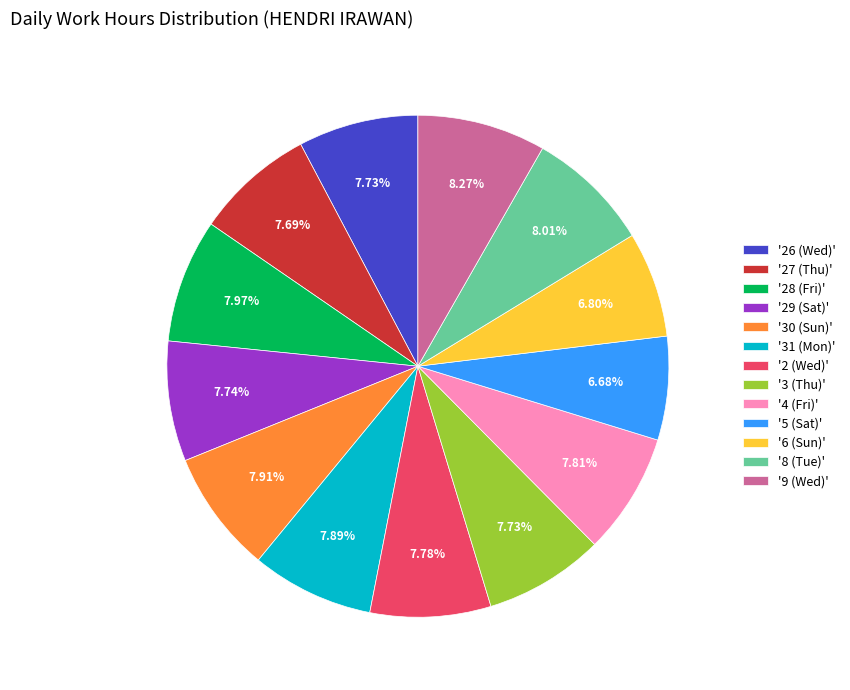

Is there any slice that represents more than half of the pie?

No